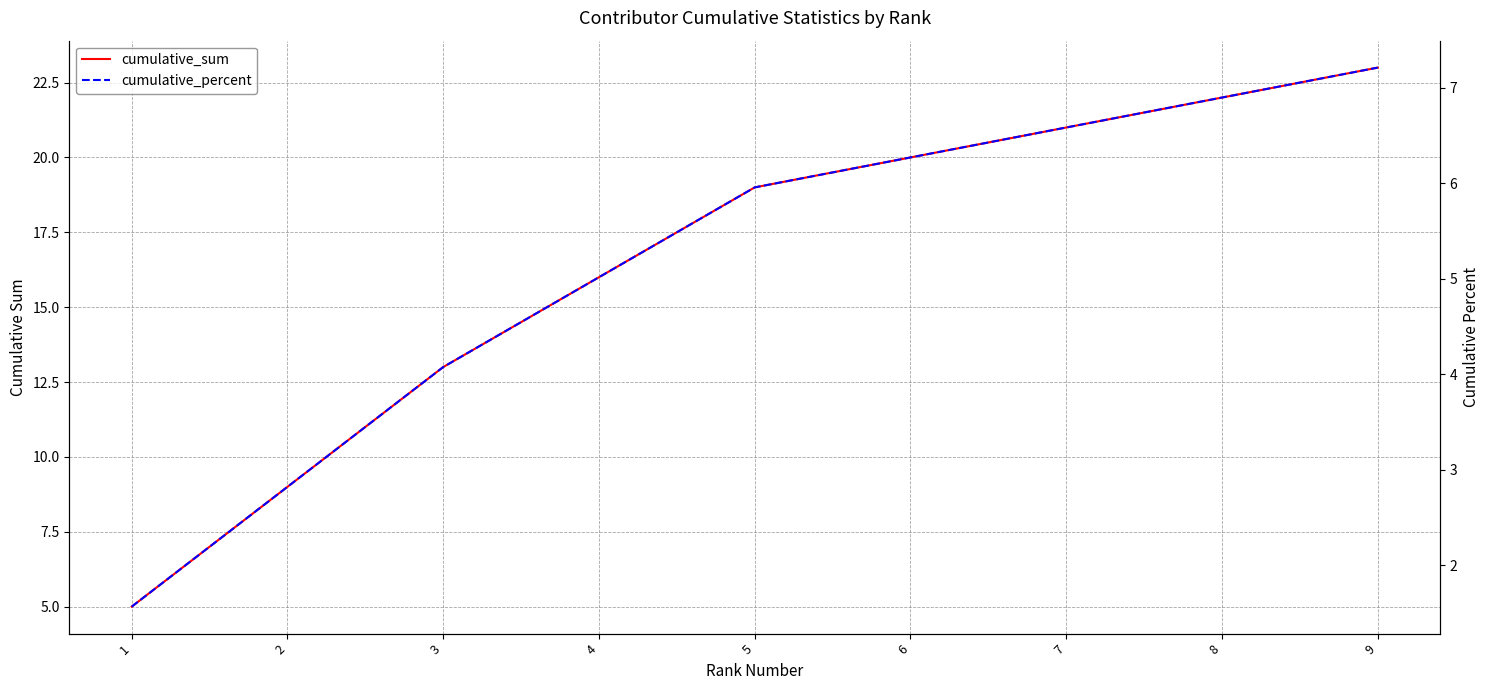

Is it true that cumulative_sum equals 21.0 at 7?

True